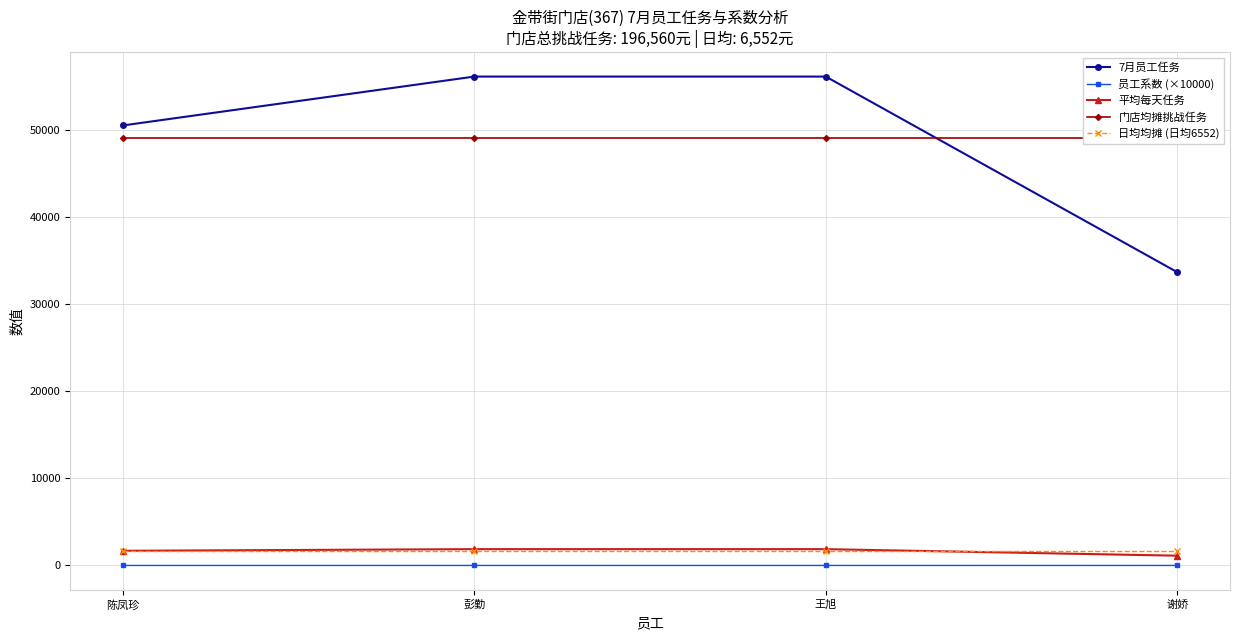

What is the lowest value of the 7月员工任务 series?

33690.0